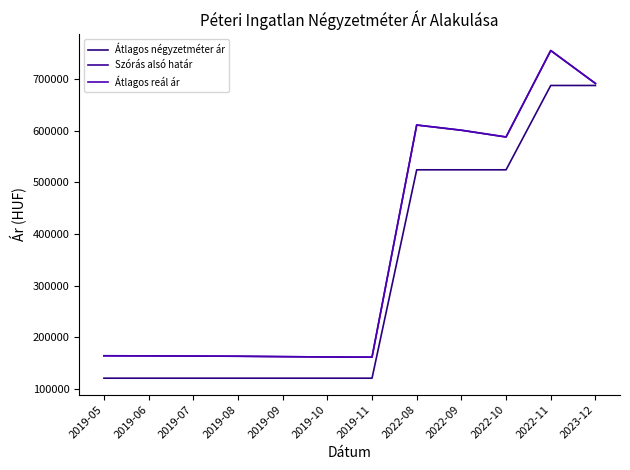

What is the difference between the maximum and minimum values in the Szórás alsó határ series?

594554